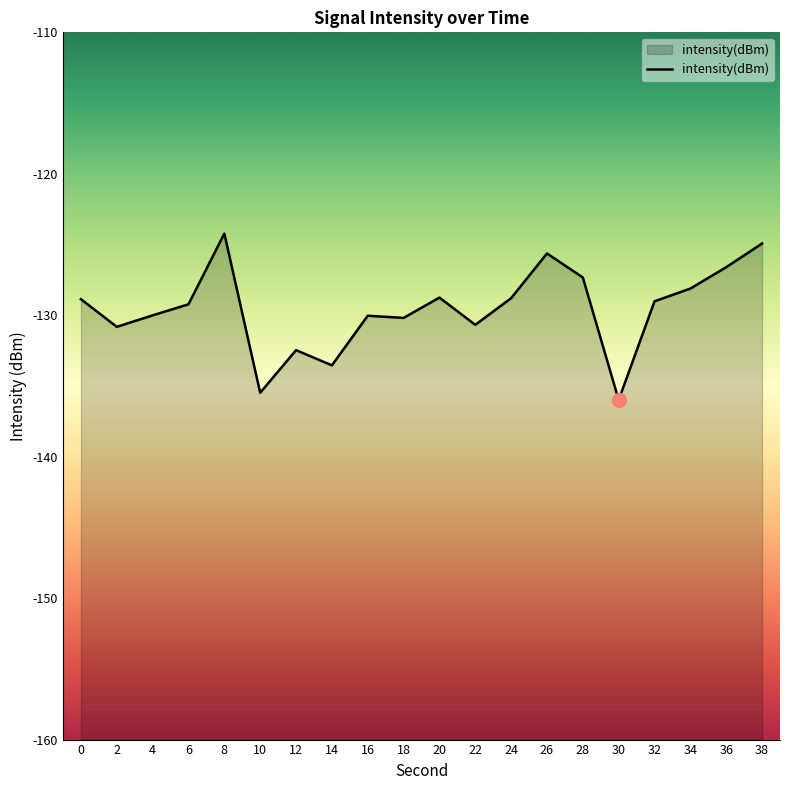

Rank the categories by value from lowest to highest.

30, 10, 14, 12, 2, 22, 18, 16, 4, 6, 32, 0, 24, 20, 34, 28, 36, 26, 38, 8